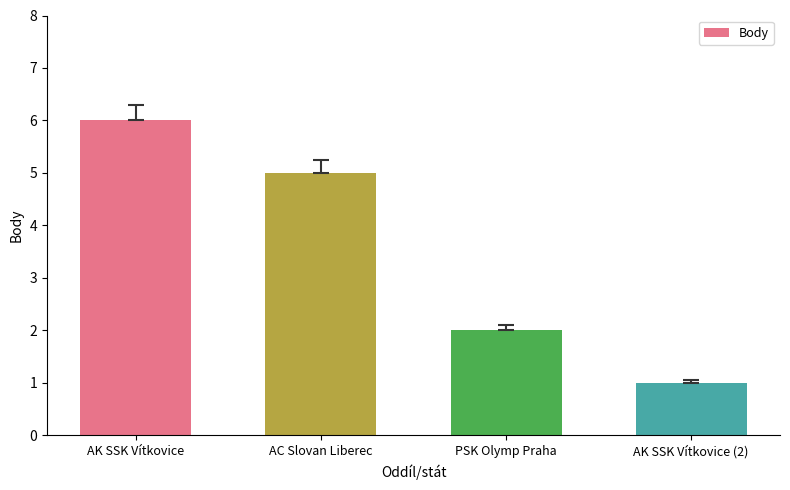

What is the maximum value shown in the chart?

6